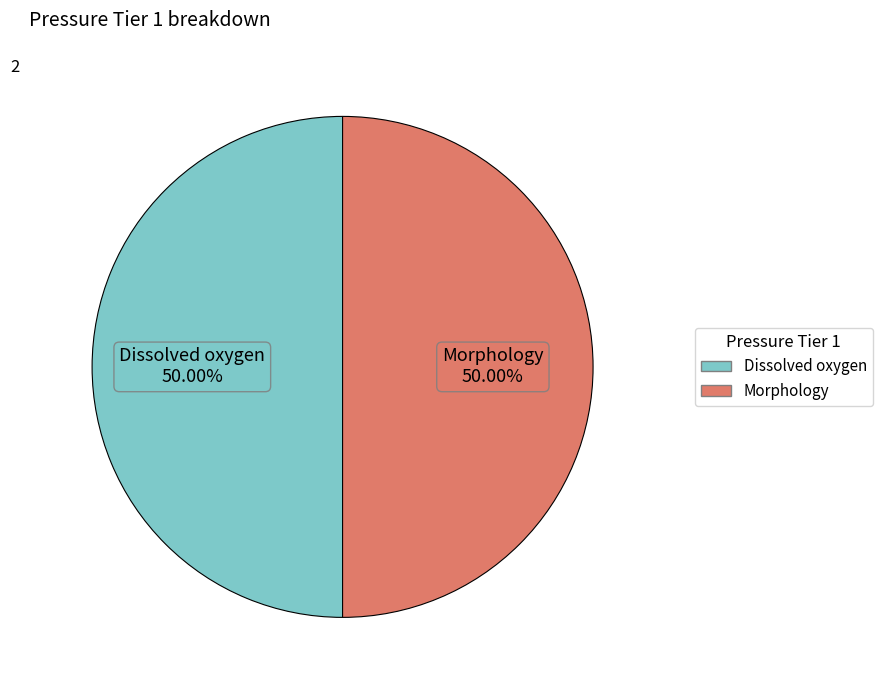

What percentage is the Dissolved oxygen slice, to the nearest percent?

50%